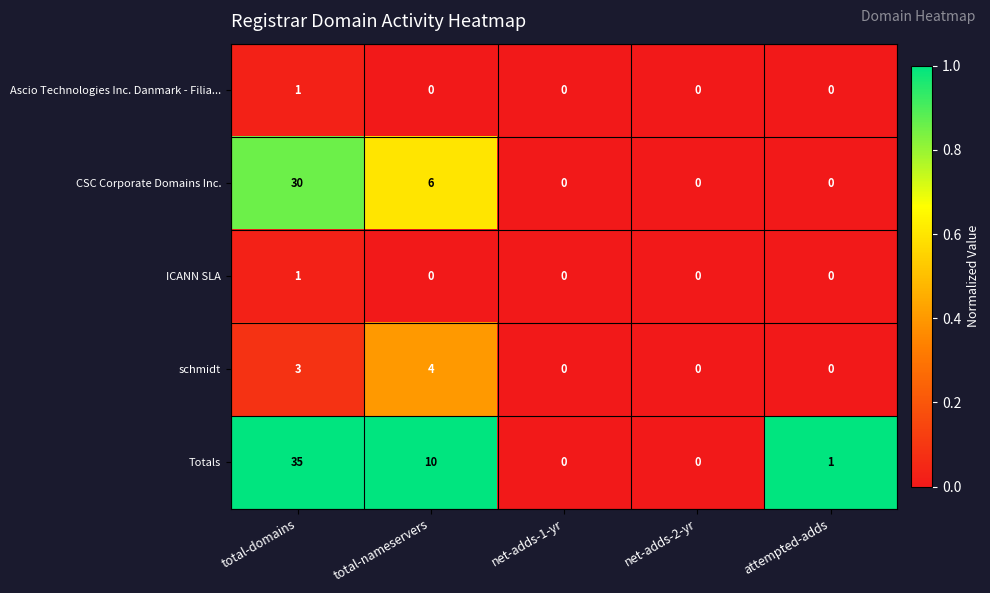

Reading left to right, extract all data points from this chart.

Ascio Technologies Inc. Danmark - Filia...: total-domains=1	total-nameservers=0	net-adds-1-yr=0	net-adds-2-yr=0	attempted-adds=0
CSC Corporate Domains Inc.: total-domains=30	total-nameservers=6	net-adds-1-yr=0	net-adds-2-yr=0	attempted-adds=0
ICANN SLA: total-domains=1	total-nameservers=0	net-adds-1-yr=0	net-adds-2-yr=0	attempted-adds=0
schmidt: total-domains=3	total-nameservers=4	net-adds-1-yr=0	net-adds-2-yr=0	attempted-adds=0
Totals: total-domains=35	total-nameservers=10	net-adds-1-yr=0	net-adds-2-yr=0	attempted-adds=1